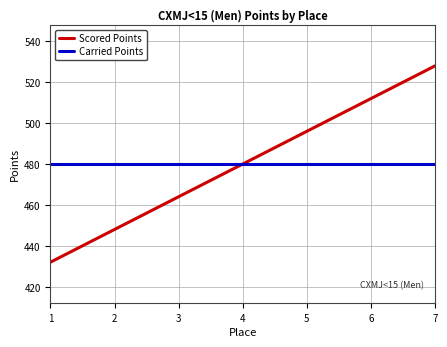

What are all the series names shown in the legend?

Scored Points, Carried Points